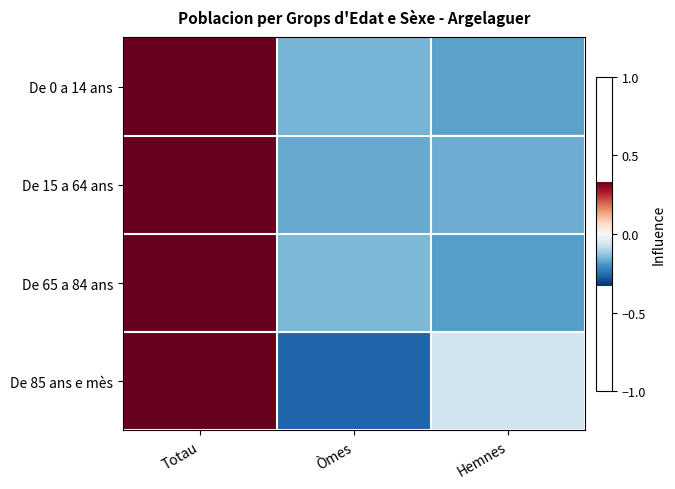

Reading left to right, transcribe all the data shown in this chart.

De 0 a 14 ans: Totau=0.3	Òmes=-0.2	Hemnes=-0.2
De 15 a 64 ans: Totau=0.3	Òmes=-0.2	Hemnes=-0.2
De 65 a 84 ans: Totau=0.3	Òmes=-0.1	Hemnes=-0.2
De 85 ans e mès: Totau=0.3	Òmes=-0.3	Hemnes=-0.1